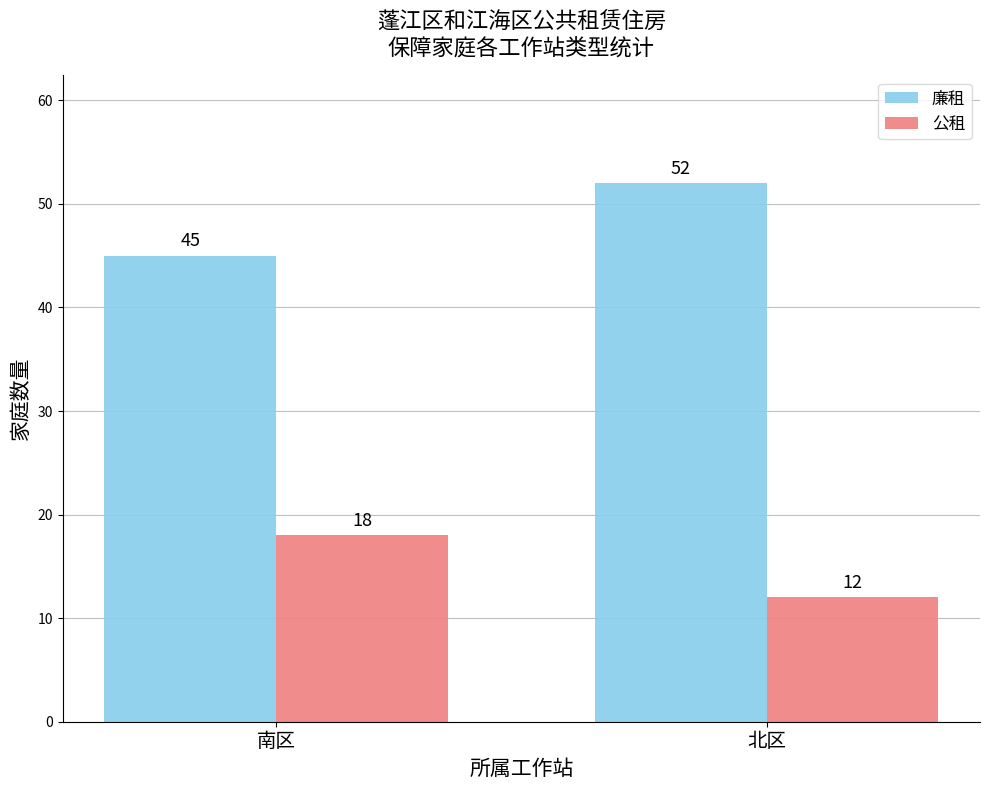

Is the value of 公租 at 南区 greater than the value of 廉租 at 南区?

No